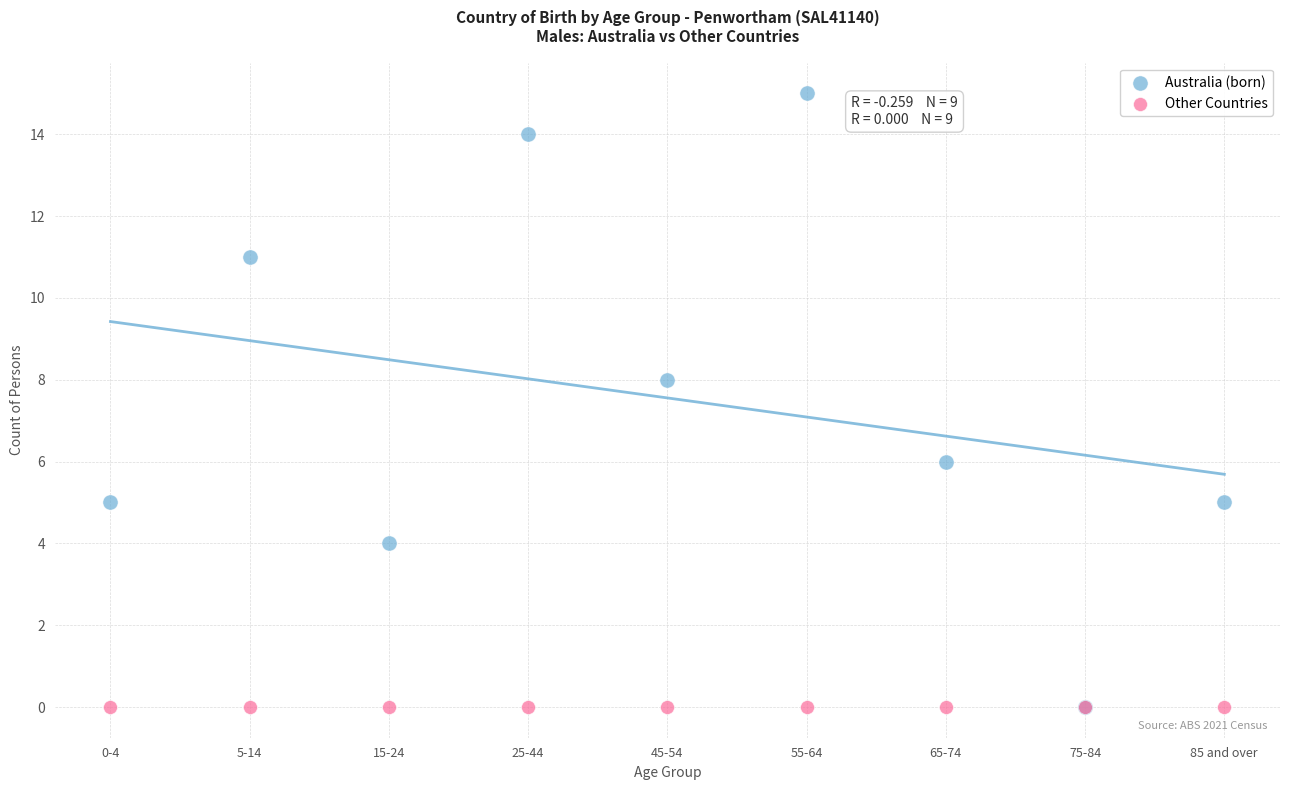

Which series reaches the maximum Y coordinate?

Australia (born)